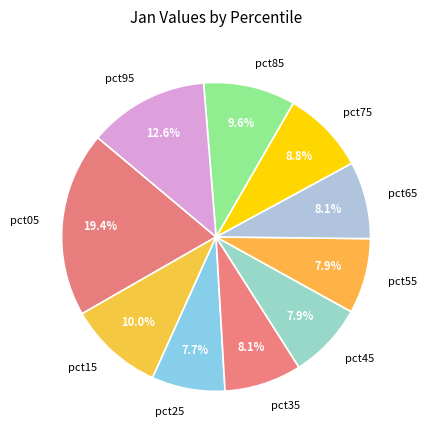

What percentage do pct15 and pct65 together represent?

18.1%